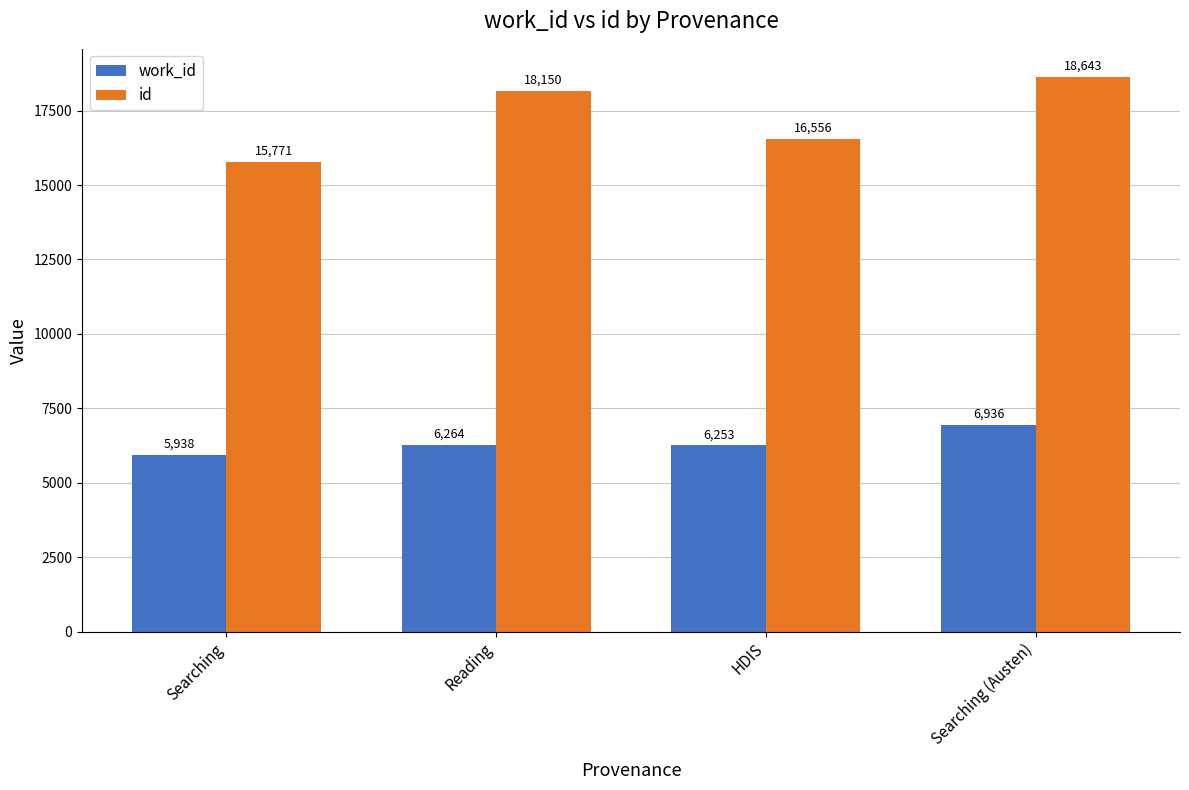

Rank the categories by work_id value from lowest to highest.

Searching, HDIS, Reading, Searching (Austen)